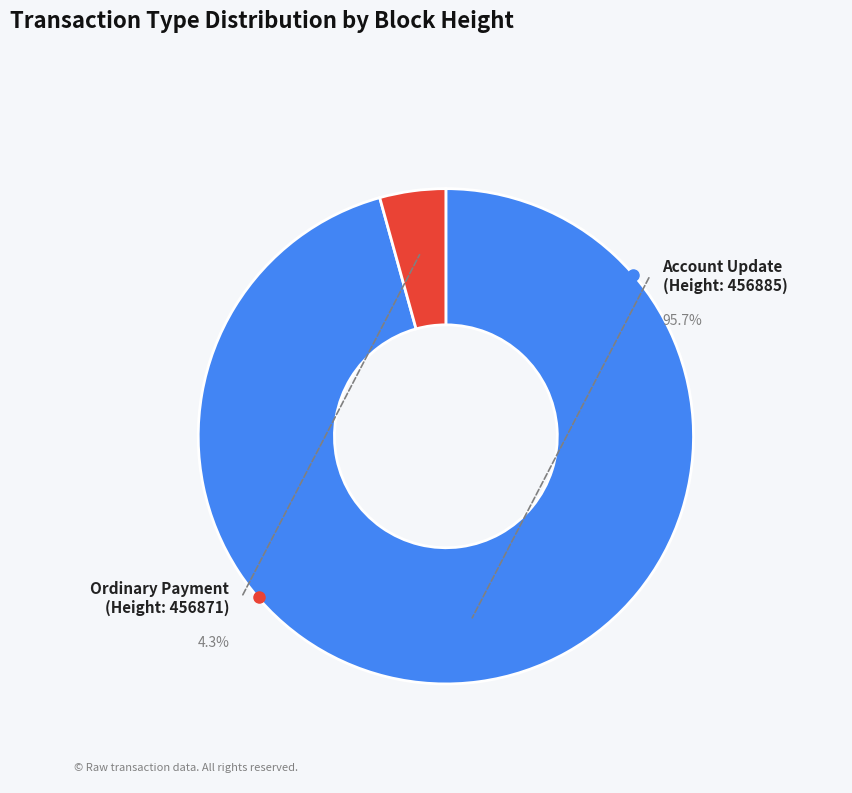

Count the number of slices in the pie.

2